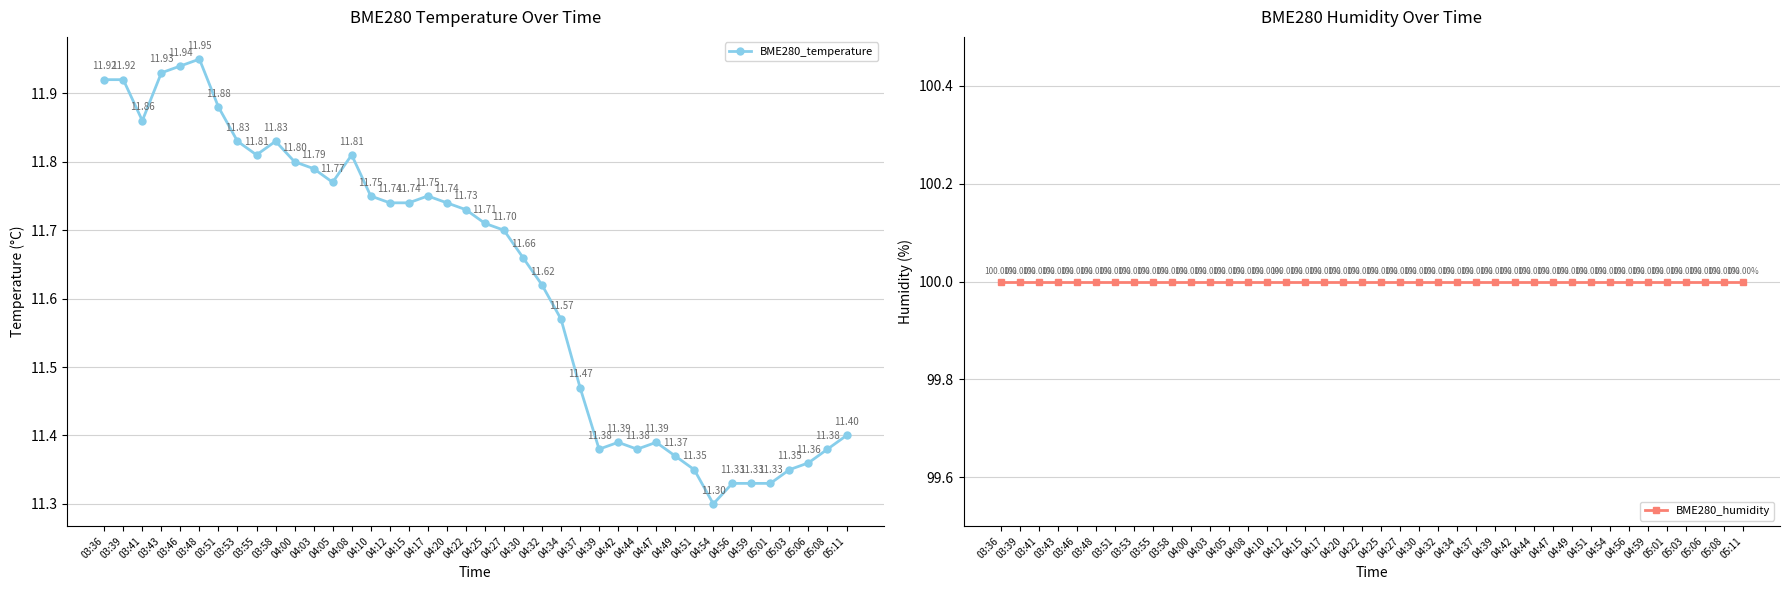

True or false: BME280_temperature and BME280_humidity cross at least once.

False